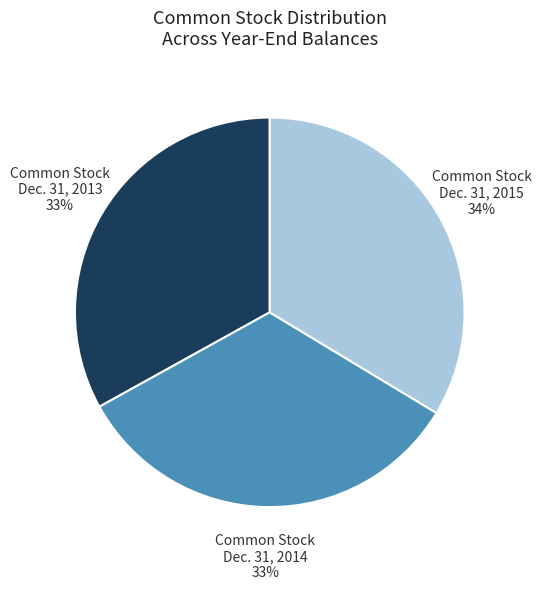

To the nearest percent, what is the average slice percentage?

33%